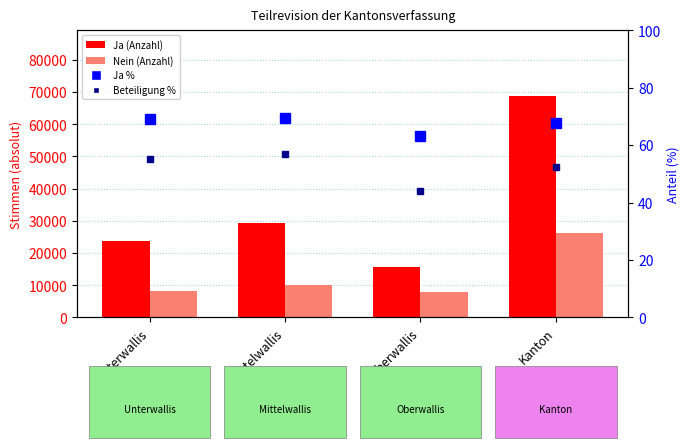

How many values in the Ja % series are below 68?

2